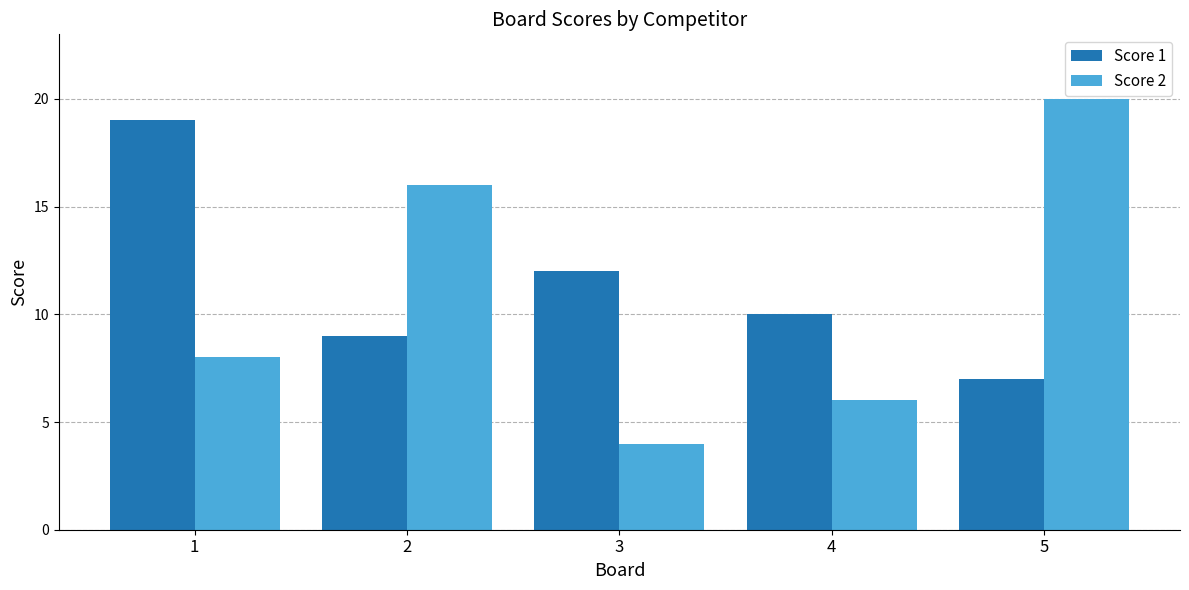

Rank the series by their average value, from highest to lowest.

Score 1, Score 2